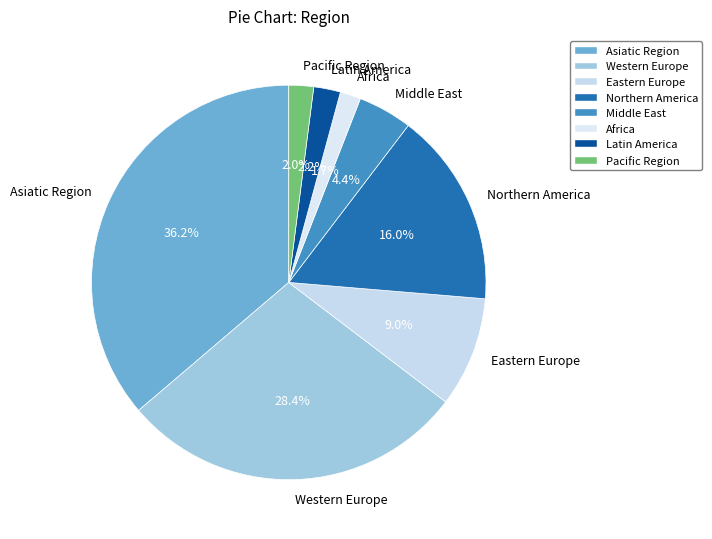

Between Middle East and Asiatic Region, which is larger?

Asiatic Region